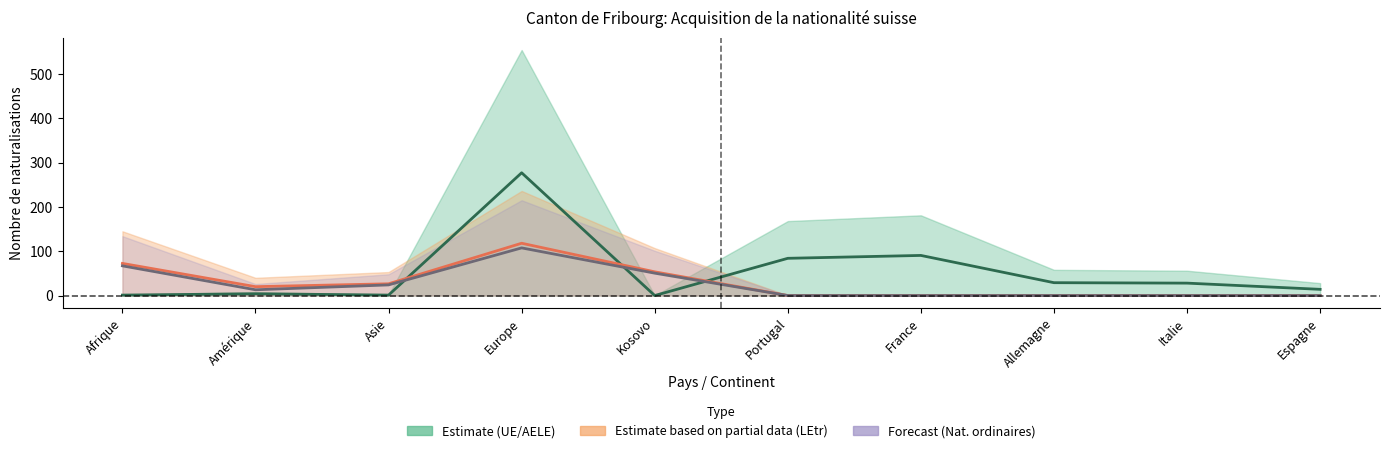

Reading left to right, list all the values displayed in this chart.

Estimate center: 1.0	4.0	1.0	277.0	0.0	84.0	90.5	29.0	28.0	14.0
Partial estimate center: 72.5	20.0	26.5	118.0	53.5	0.0	0.0	0.0	0.0	0.0
Forecast center: 67.0	13.0	24.0	107.5	50.5	0.0	0.0	0.0	0.0	0.0